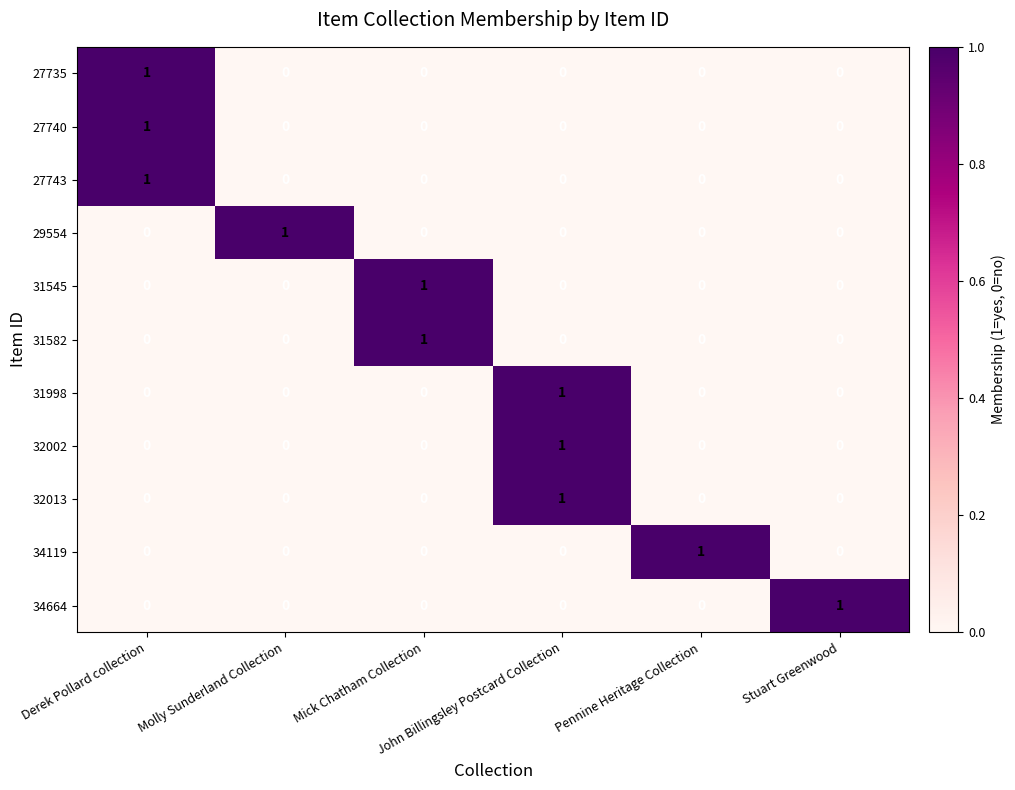

Which has a higher value, John Billingsley Postcard Collection or Mick Chatham Collection?

John Billingsley Postcard Collection